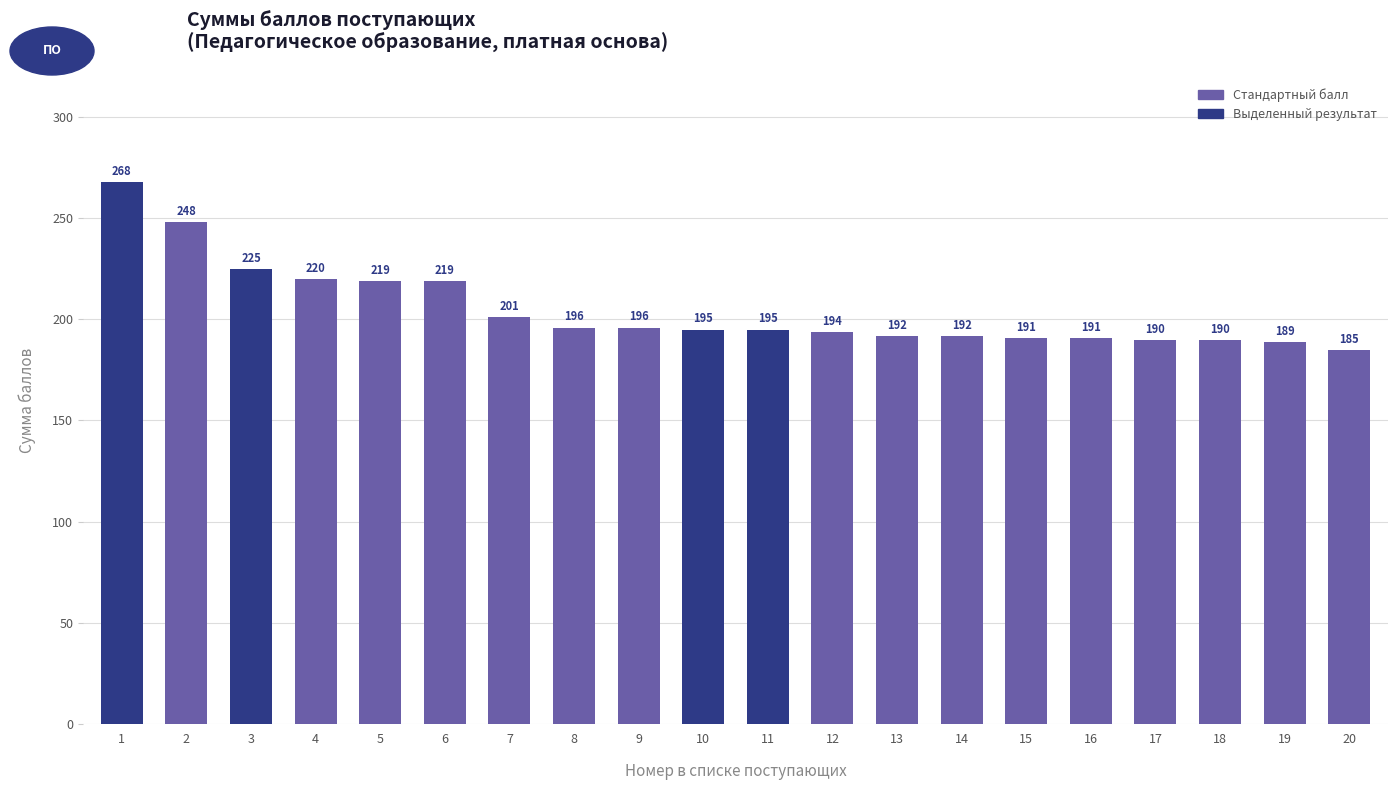

What is the change in value from 3 to 8?

-29